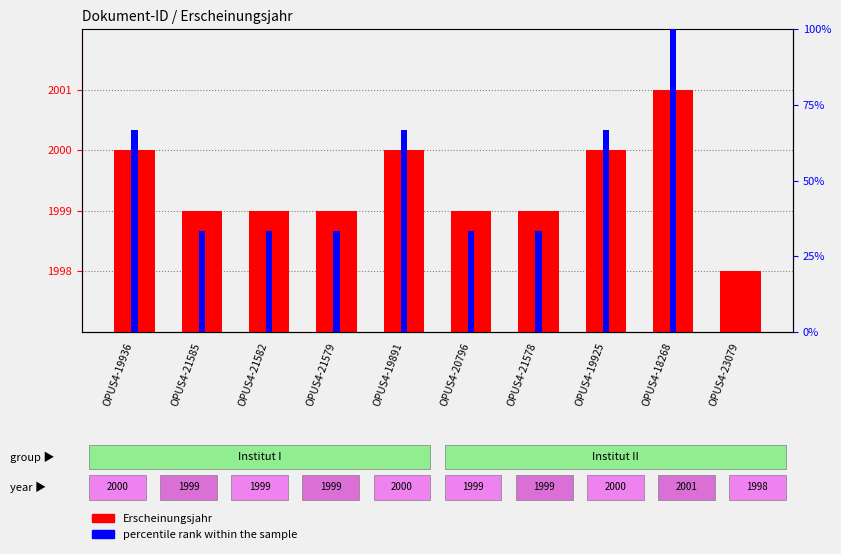

Count the number of categories in the chart.

10